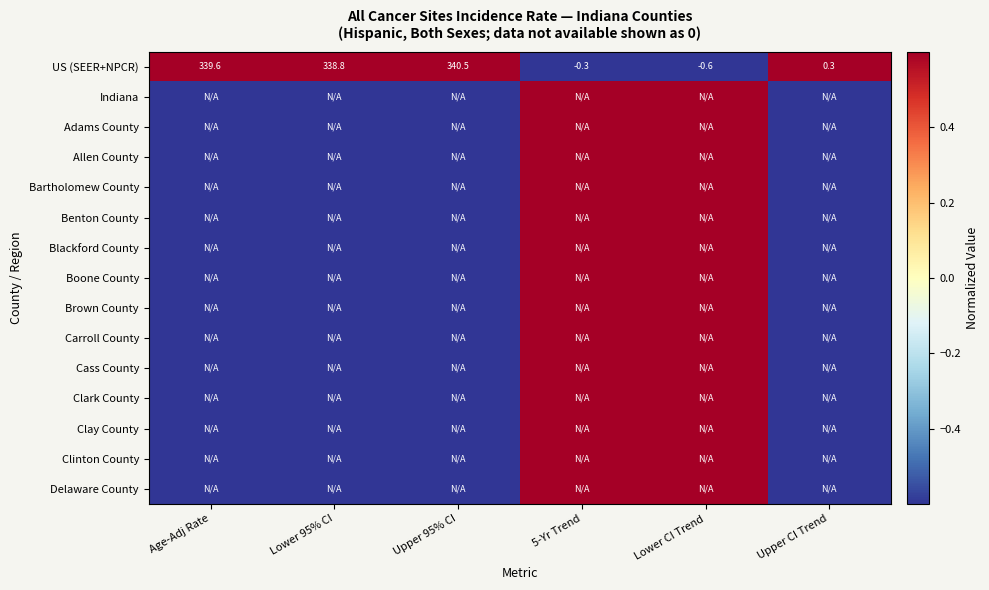

How many data points in US (SEER+NPCR) are above 338?

3